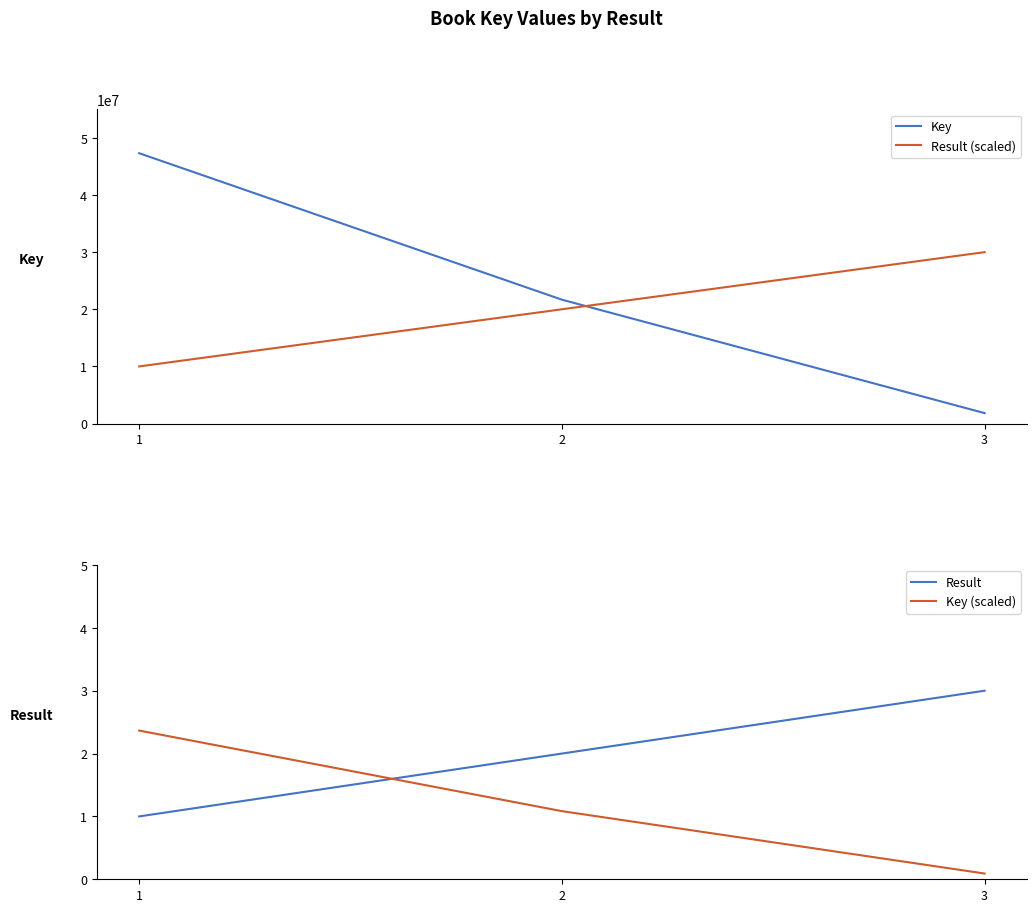

At which label does Result (scaled) first exceed 20000000?

3